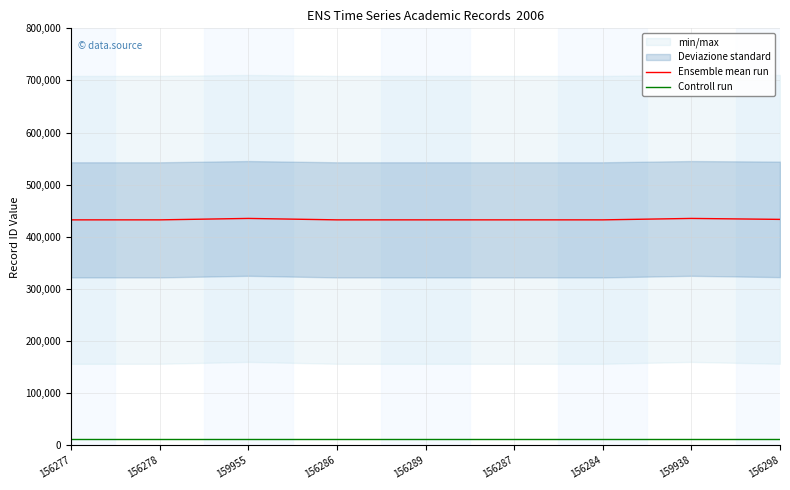

What is the value of the Controll run point at the 1st from the left?

11091.0